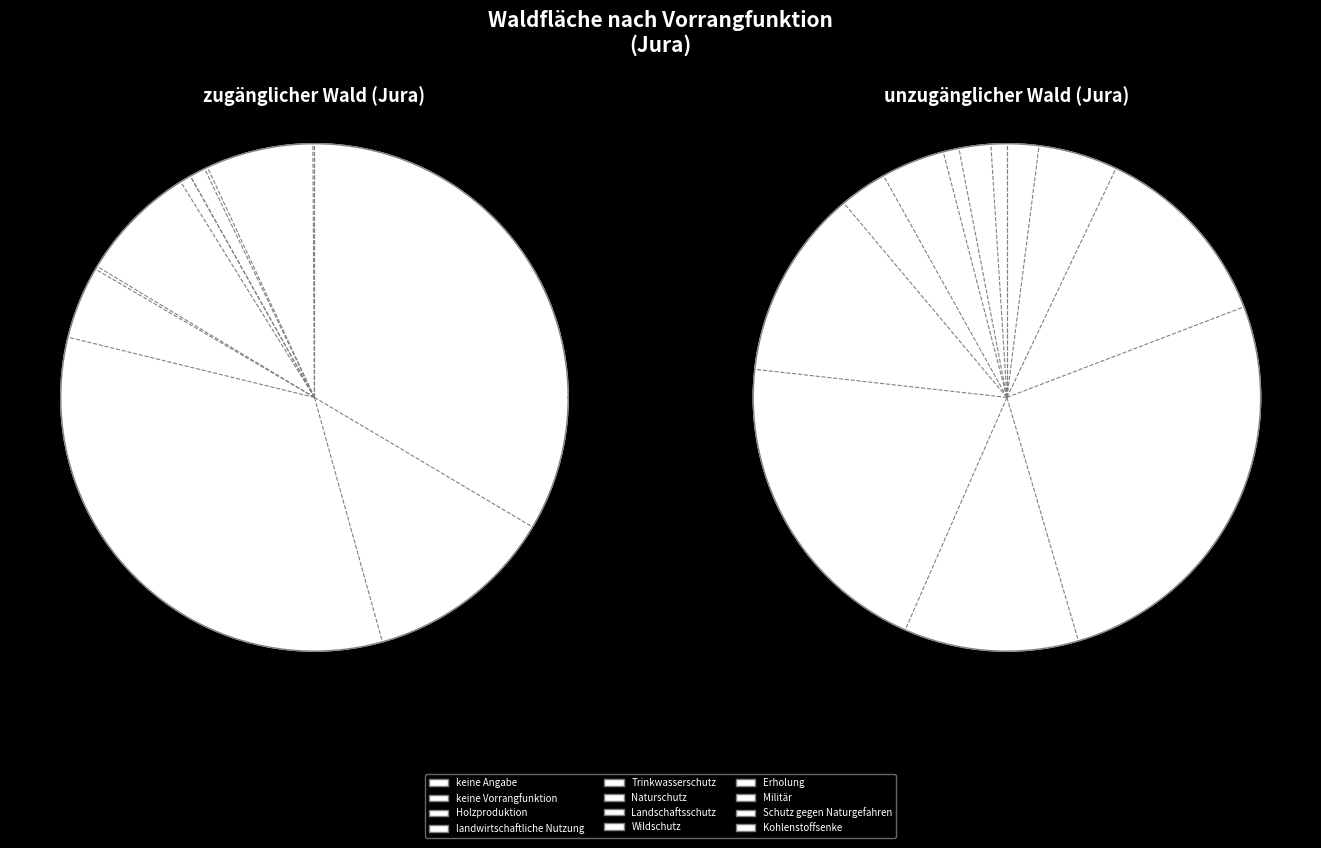

Is it true that Naturschutz is 8% of the pie?

True